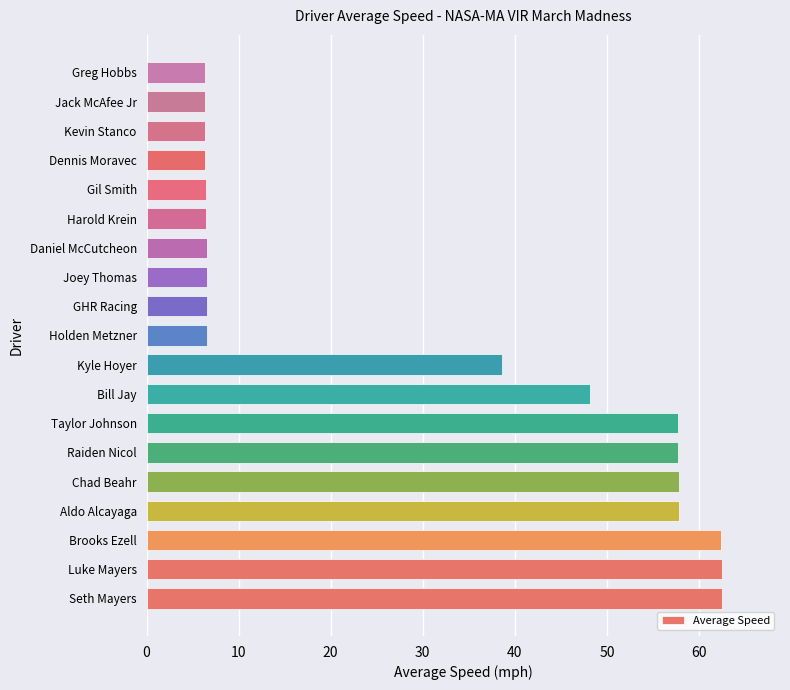

Count the number of data series in this chart.

1